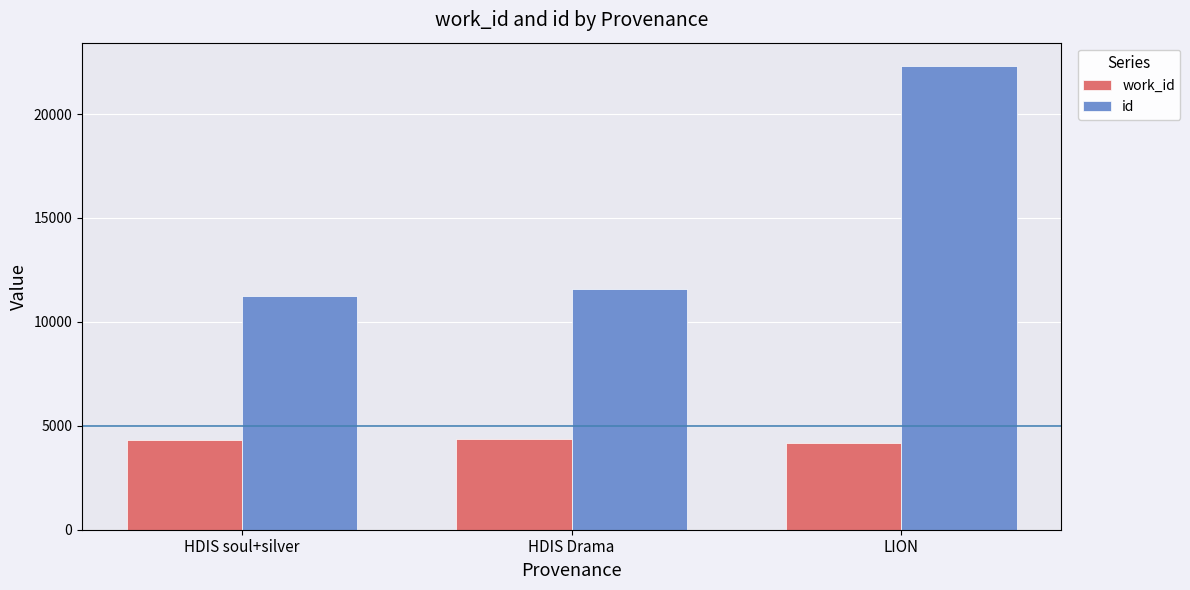

What is the minimum value for work_id?

4193